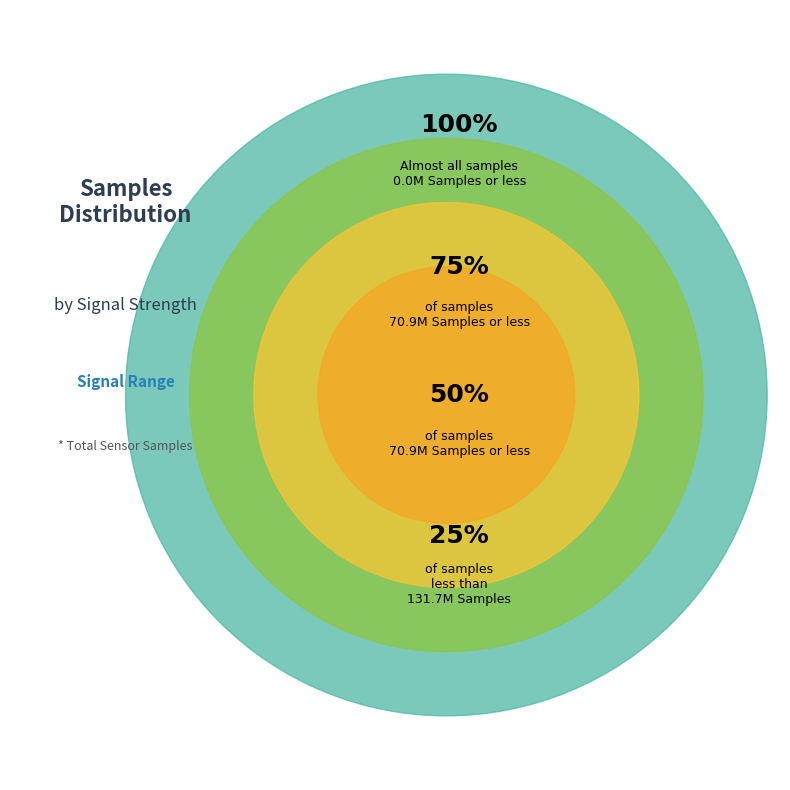

To the nearest percent, what portion does 36 represent?

3%